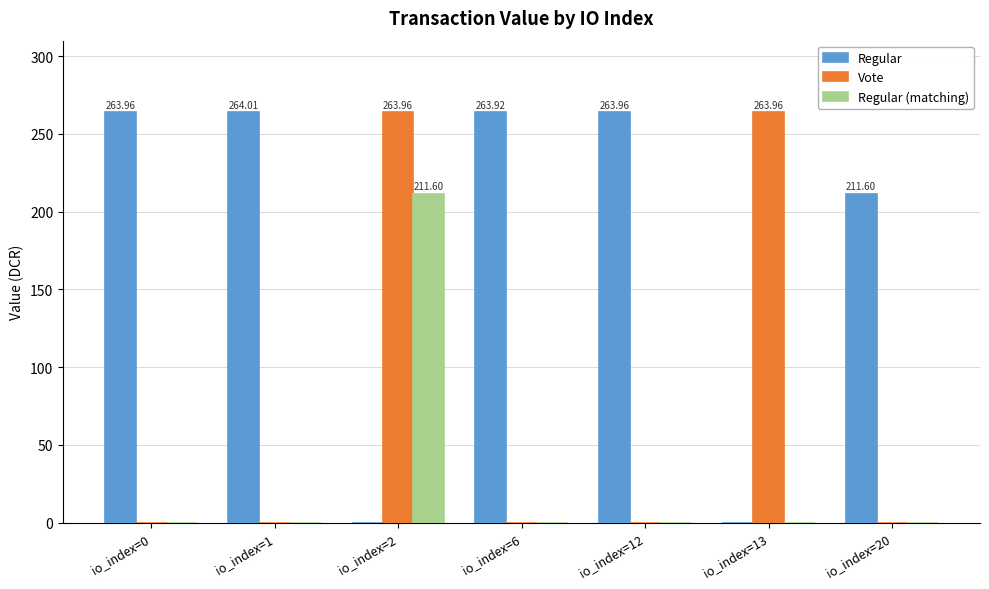

Are the bars grouped side by side (vs. stacked)?

Yes